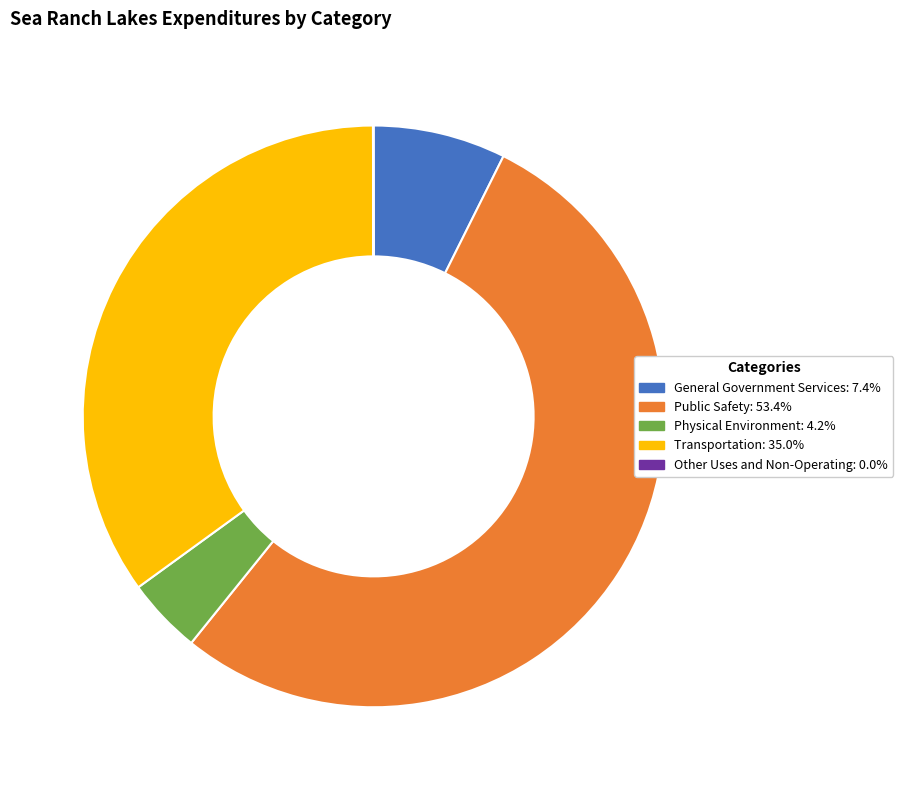

Do Physical Environment: 4.2% and Public Safety: 53.4% together represent more than half of the pie?

Yes